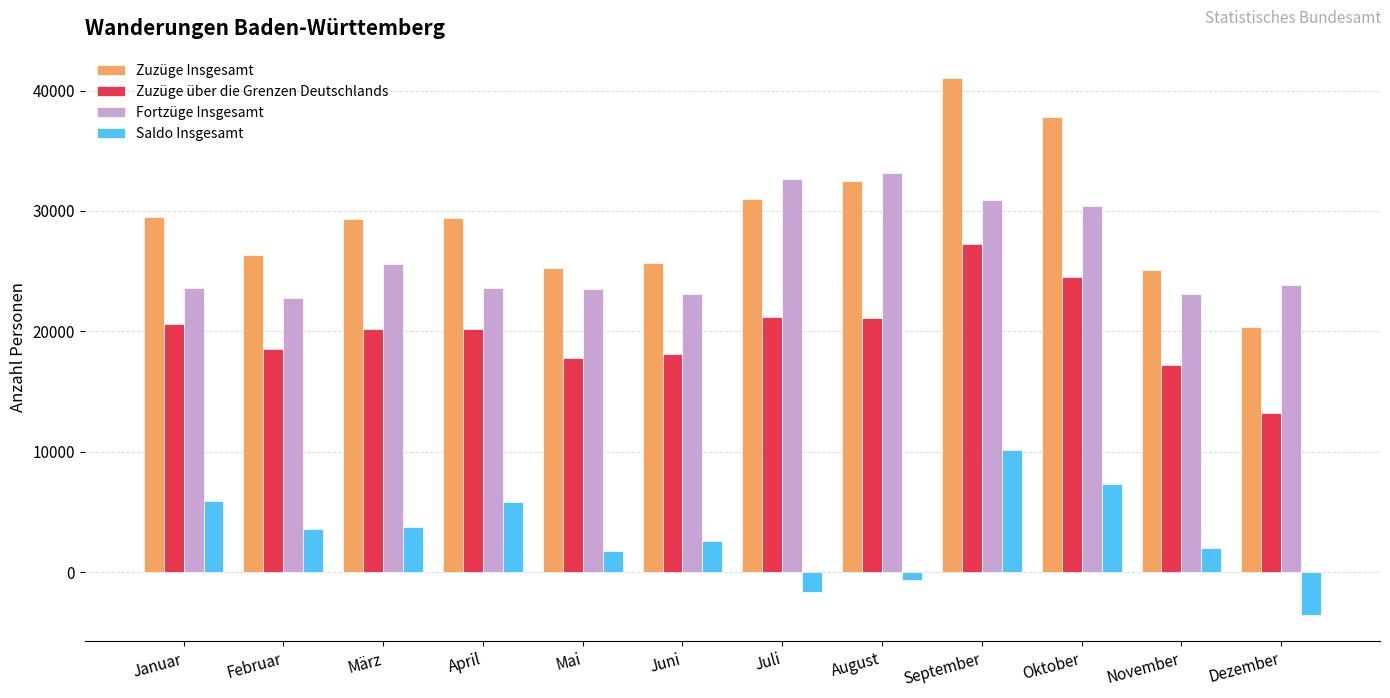

Rank the series by their maximum value, from highest to lowest.

Zuzüge Insgesamt, Fortzüge Insgesamt, Zuzüge über die Grenzen Deutschlands, Saldo Insgesamt